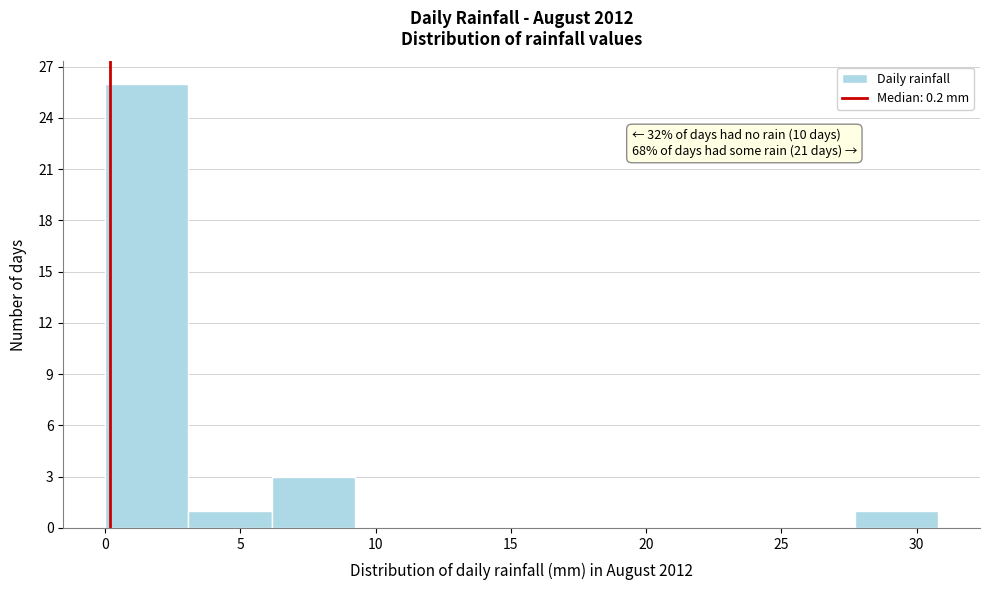

Which range on the x-axis has the tallest bar?

0.0 to 3.0